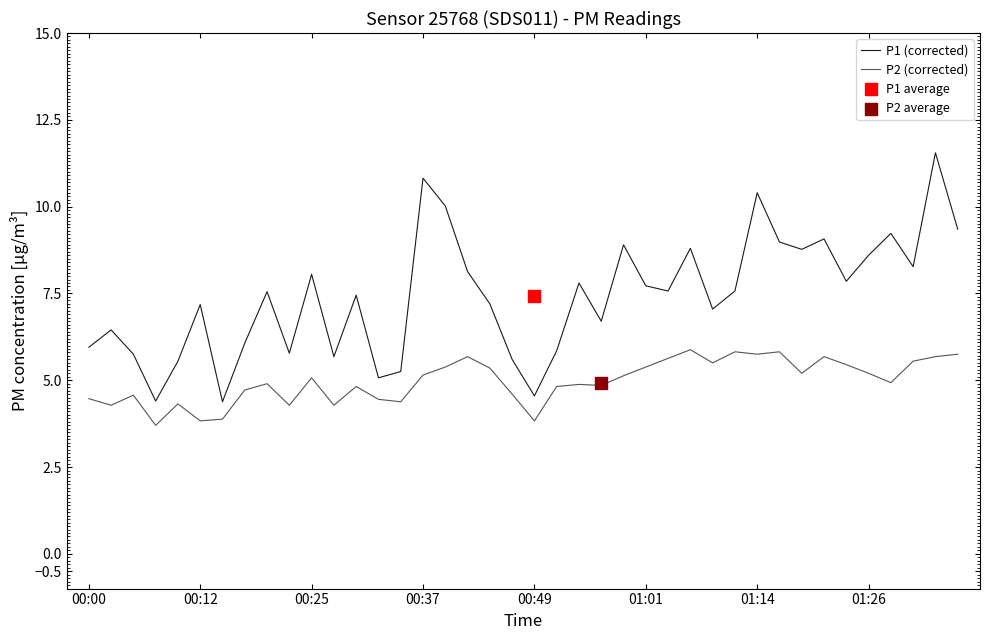

Which series has the widest spread of Y values?

P1 (corrected)